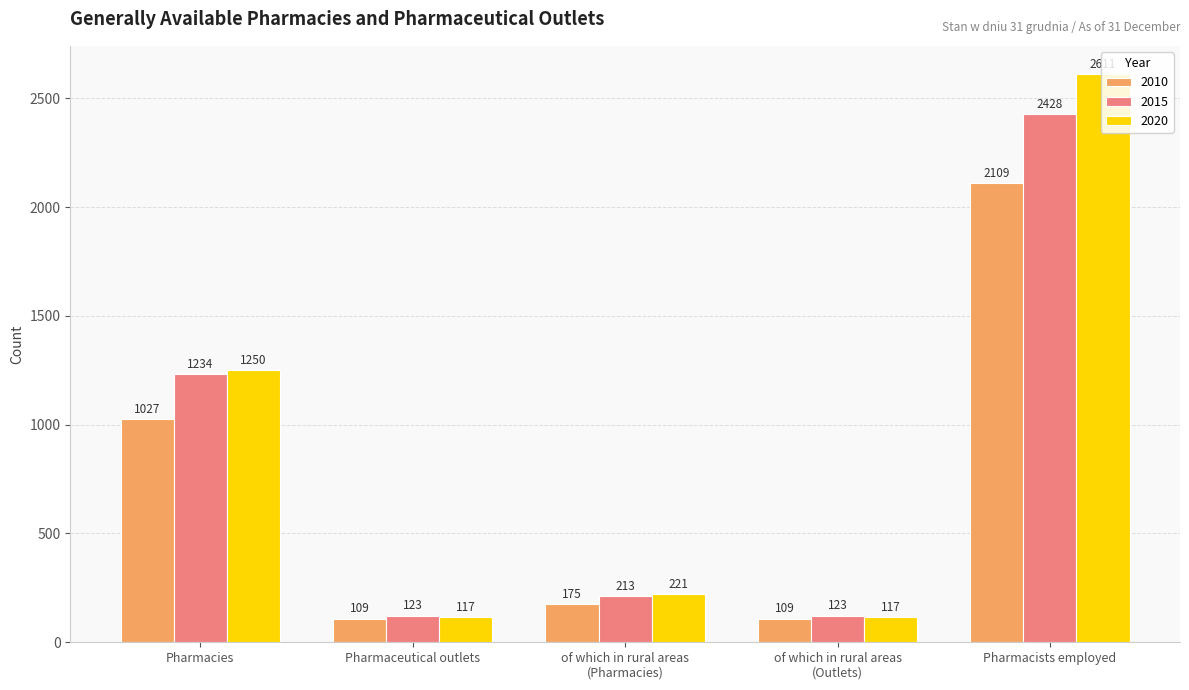

True or false: 2020 has a value of 304 at of which in rural areas
(Pharmacies).

False